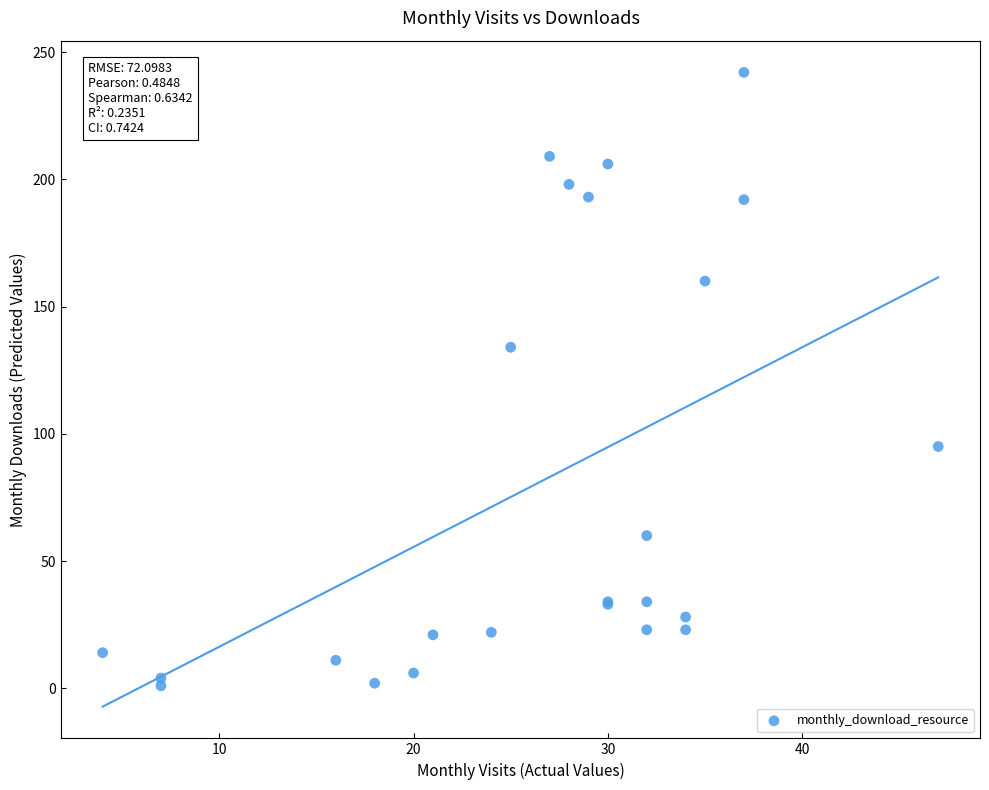

What Y value in the scatter plot is closest to 121?

134